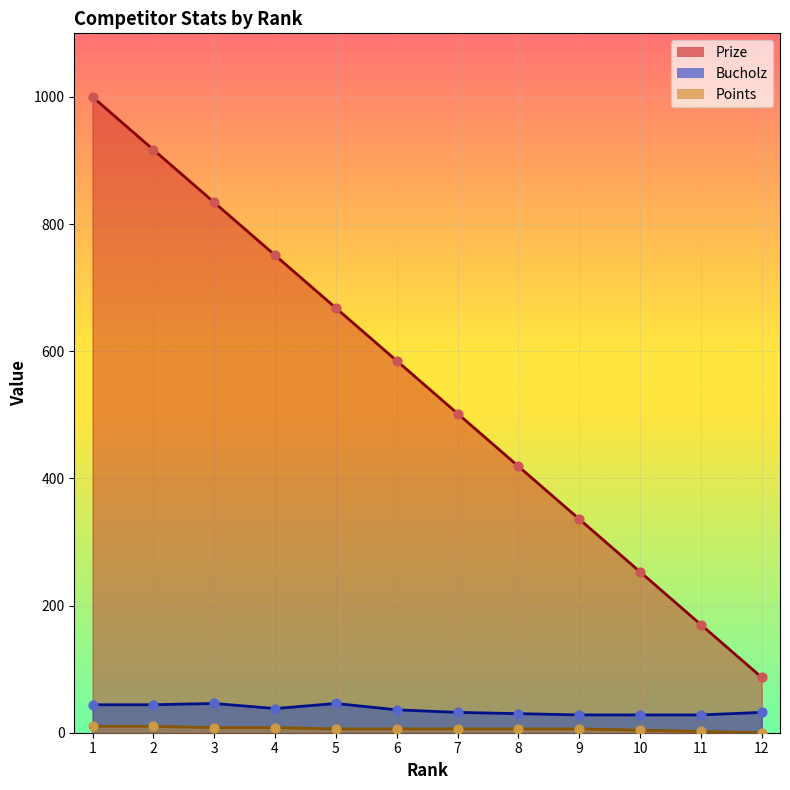

At which category is the sum across all series the highest?

1